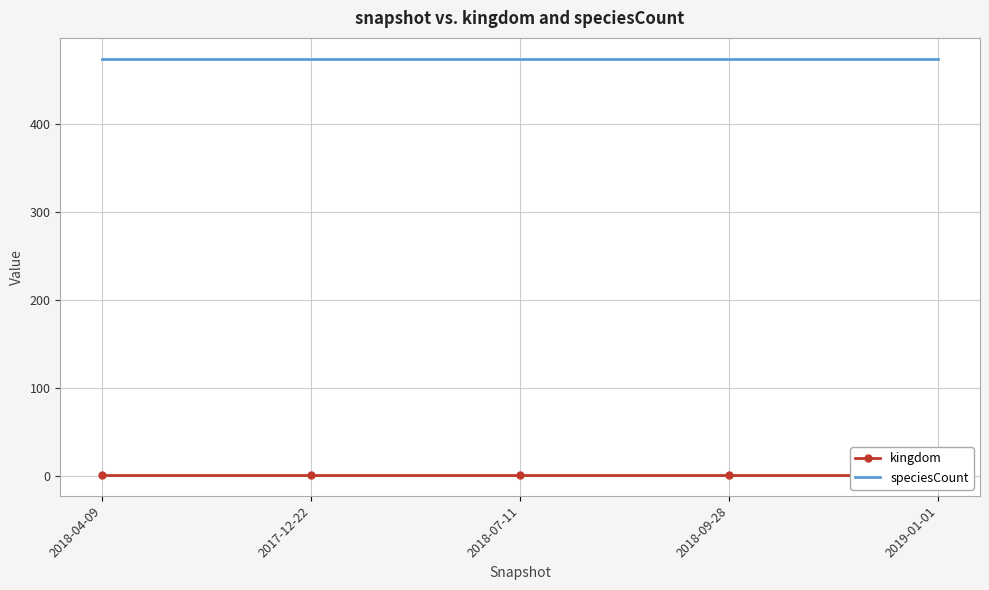

Reading left to right, what are all the values shown in this chart?

kingdom: 2018-04-09=1	2017-12-22=1	2018-07-11=1	2018-09-28=1	2019-01-01=1
speciesCount: 2018-04-09=474	2017-12-22=474	2018-07-11=474	2018-09-28=474	2019-01-01=474